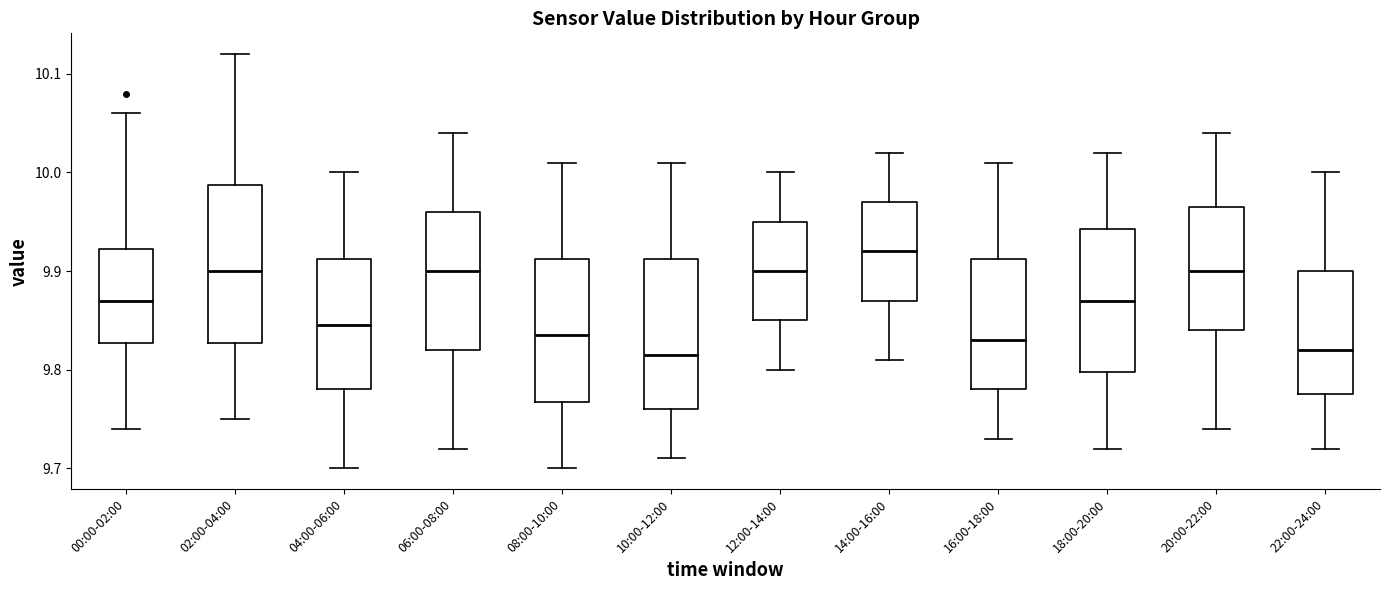

Reading left to right, read every box against the y-axis: the position of its median line, the range the box covers, and the ends of its whiskers. The values are not printed on the chart, so give them approximately, as read against the axis.

00:00-02:00: median 9.87, box 9.83 to 9.92, whiskers 9.74 to 10.06
02:00-04:00: median 9.90, box 9.83 to 9.99, whiskers 9.75 to 10.12
04:00-06:00: median 9.85, box 9.78 to 9.91, whiskers 9.70 to 10.00
06:00-08:00: median 9.90, box 9.82 to 9.96, whiskers 9.72 to 10.04
08:00-10:00: median 9.84, box 9.77 to 9.91, whiskers 9.70 to 10.01
10:00-12:00: median 9.82, box 9.76 to 9.91, whiskers 9.71 to 10.01
12:00-14:00: median 9.90, box 9.85 to 9.95, whiskers 9.80 to 10.00
14:00-16:00: median 9.92, box 9.87 to 9.97, whiskers 9.81 to 10.02
16:00-18:00: median 9.83, box 9.78 to 9.91, whiskers 9.73 to 10.01
18:00-20:00: median 9.87, box 9.80 to 9.94, whiskers 9.72 to 10.02
20:00-22:00: median 9.90, box 9.84 to 9.97, whiskers 9.74 to 10.04
22:00-24:00: median 9.82, box 9.78 to 9.90, whiskers 9.72 to 10.00